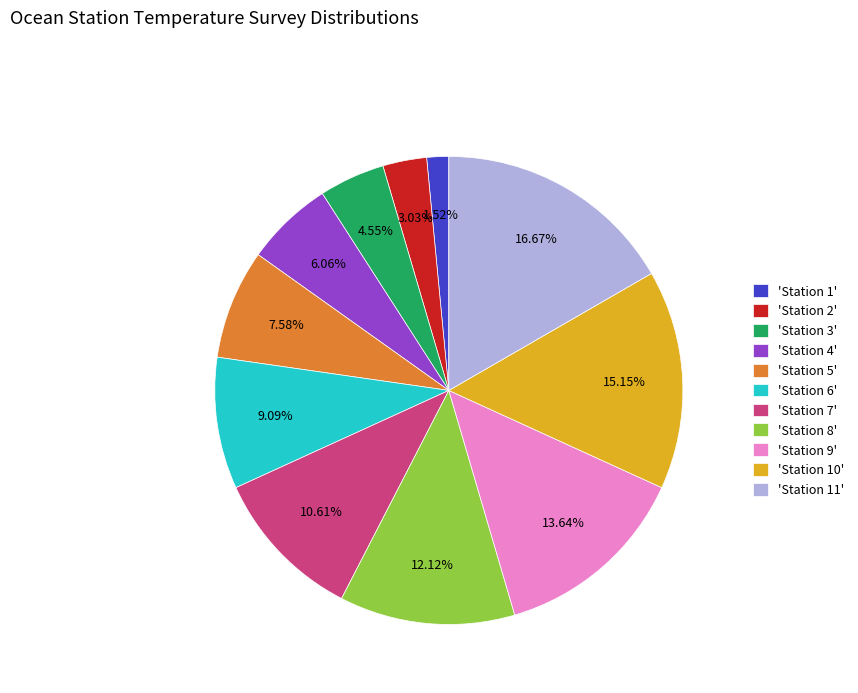

Is there any slice that represents more than half of the pie?

No